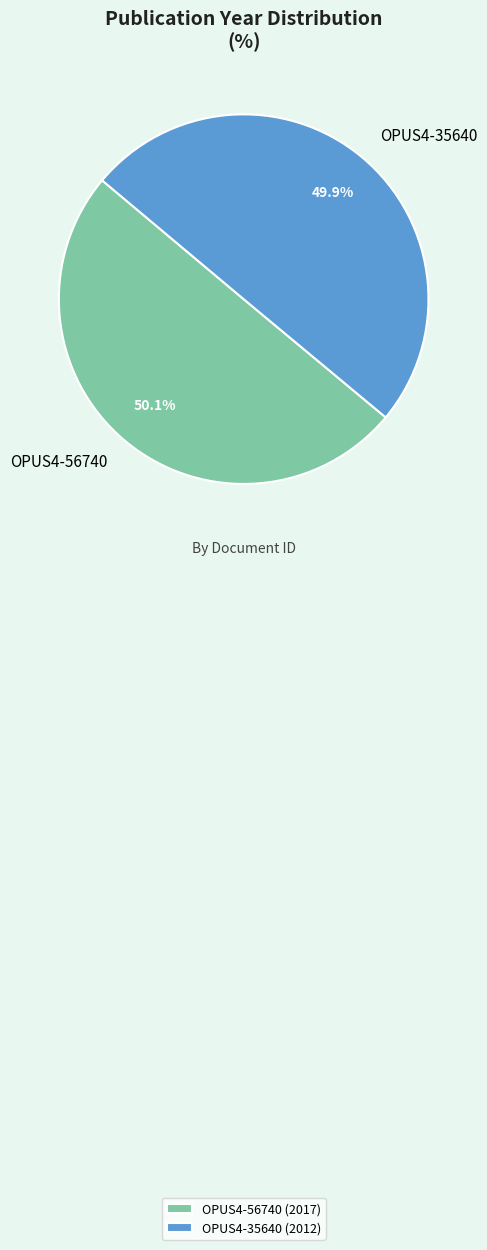

To the nearest percent, what percentage of the pie is OPUS4-35640?

50%